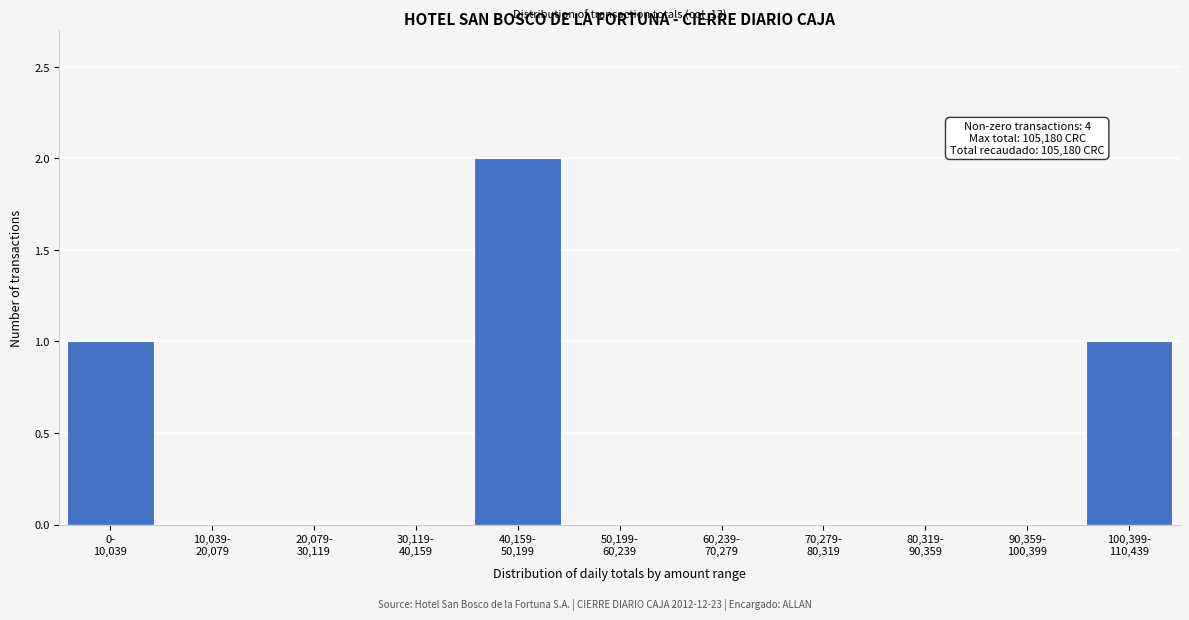

What is the sum of all values?

4